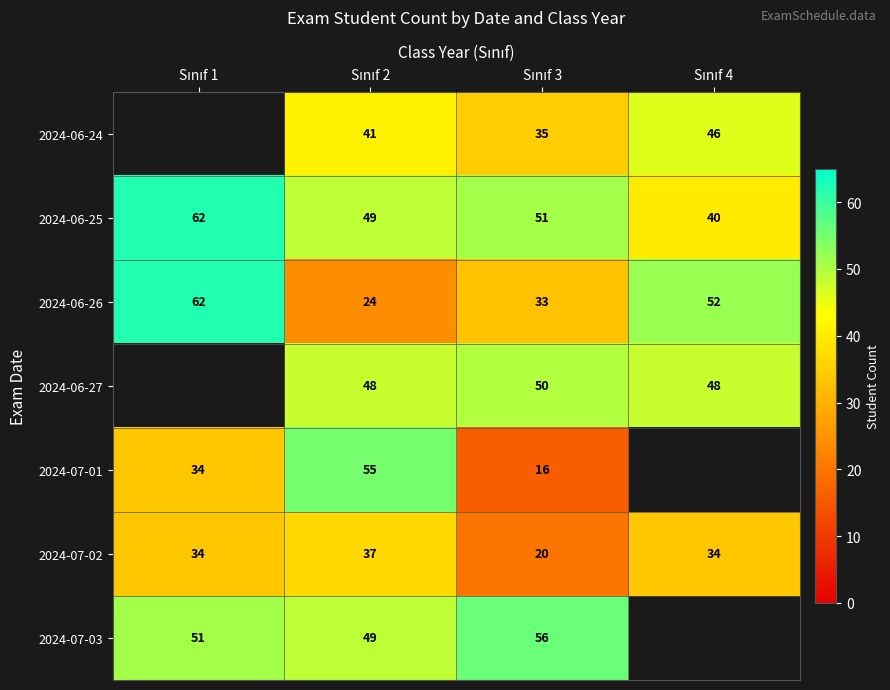

What is the greatest value displayed?

62.0